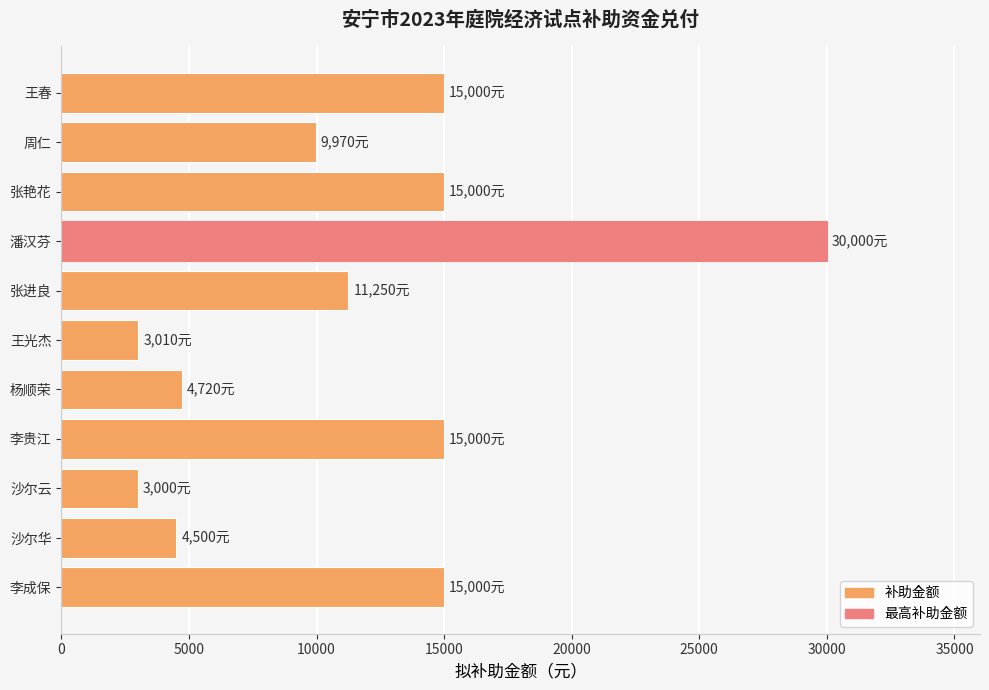

What is the difference between the maximum and minimum values?

27000